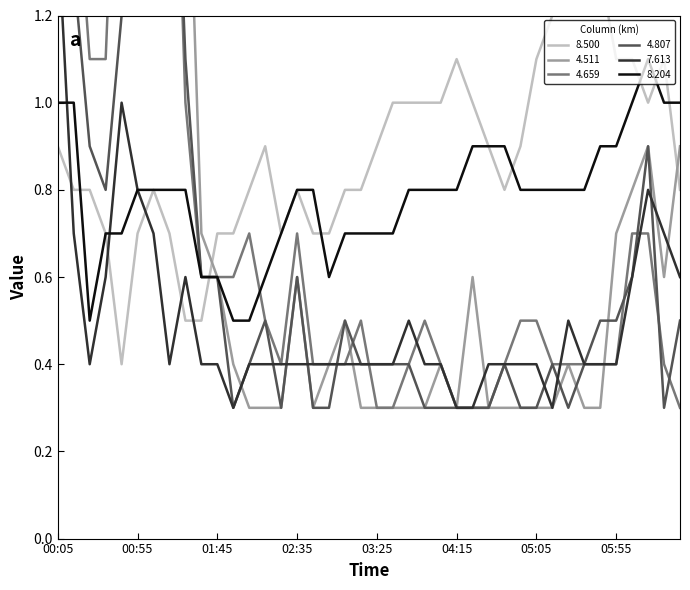

After their last crossing, which series has the higher values: 7.613 or 4.511?

4.511